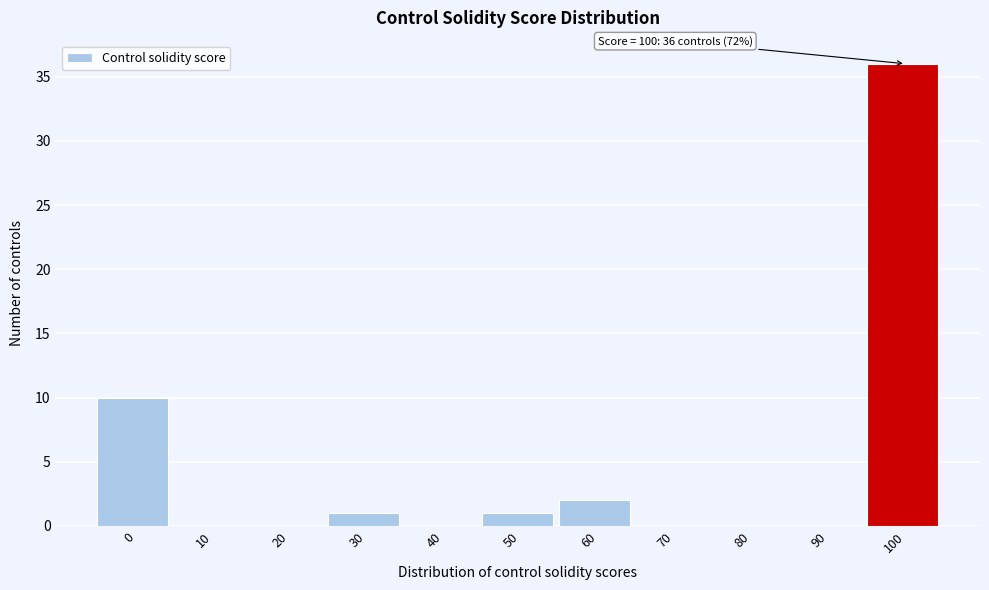

Reading right to left, transcribe all the data shown in this chart.

100=36	90=0	80=0	70=0	60=2	50=1	40=0	30=1	20=0	10=0	0=10